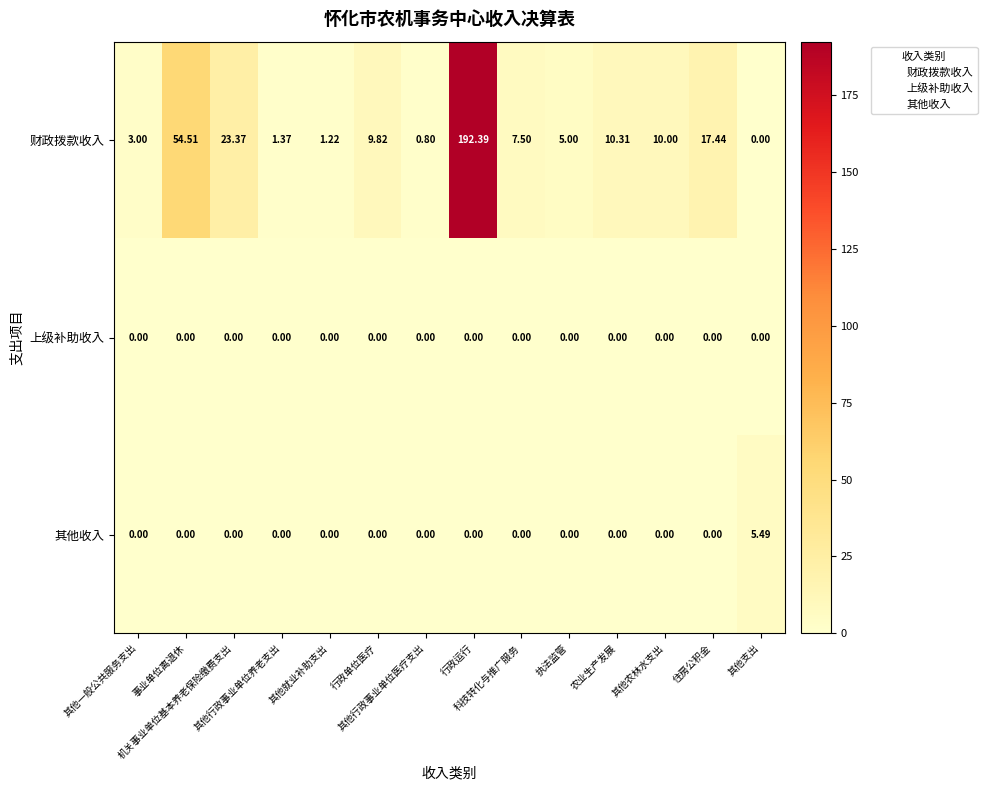

Between 事业单位离退休 and 其他行政事业单位养老支出, which series saw the biggest shift?

财政拨款收入